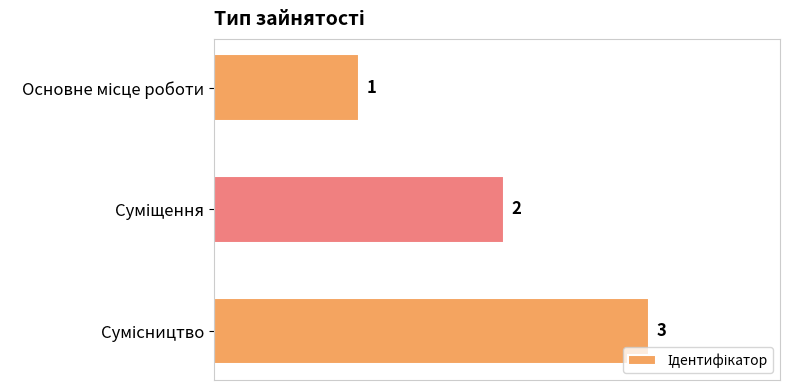

What is the minimum value shown in the chart?

1